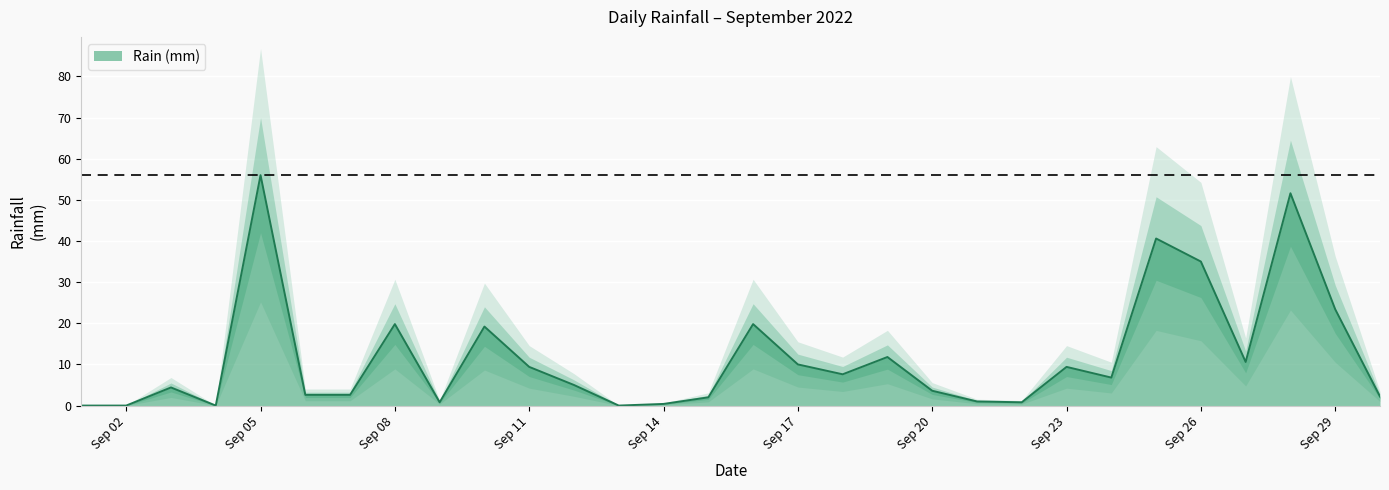

At which category does the data reach its first local peak?

2022-09-03